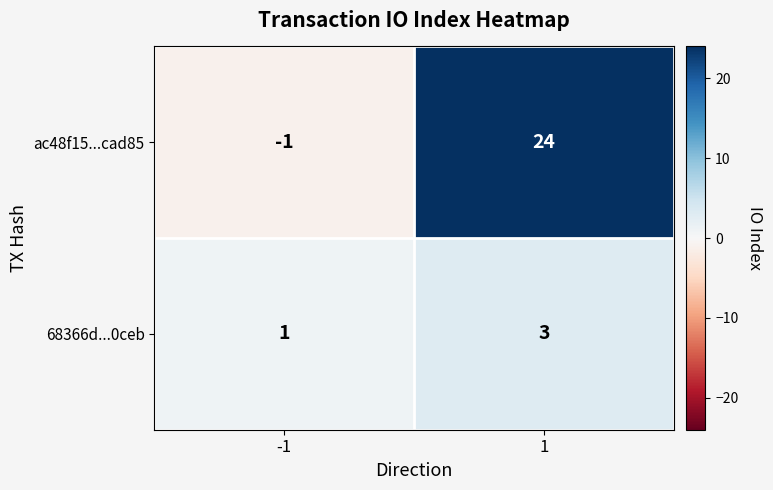

What is the greatest value displayed?

24